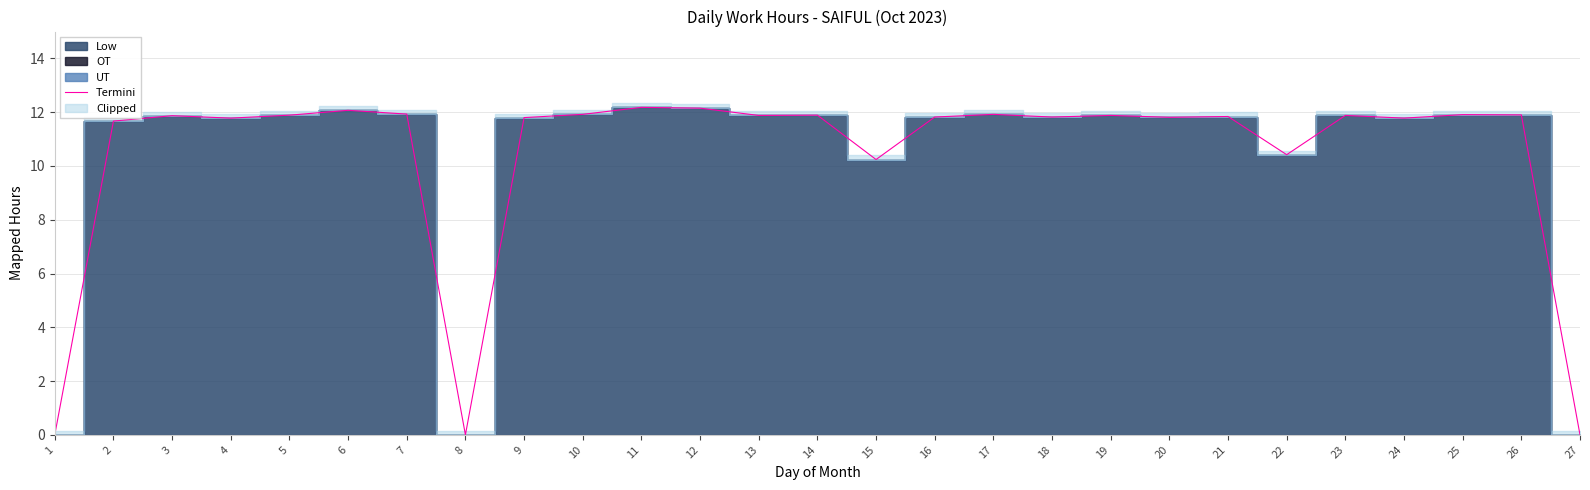

What is the average value?

10.5